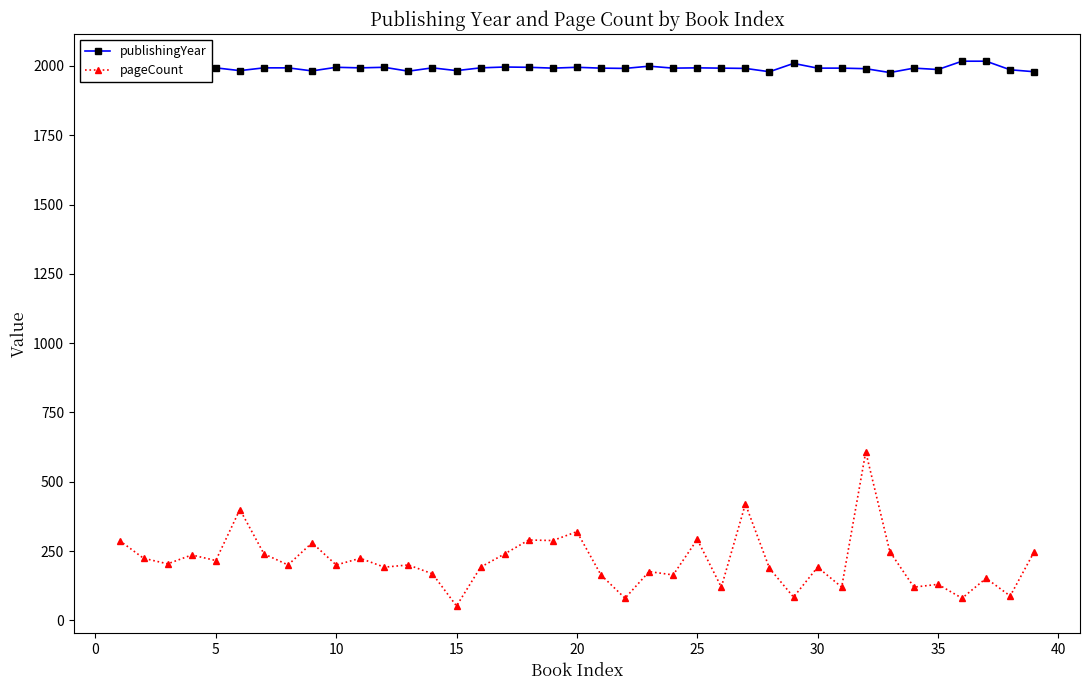

What is the minimum value for publishingYear?

1976